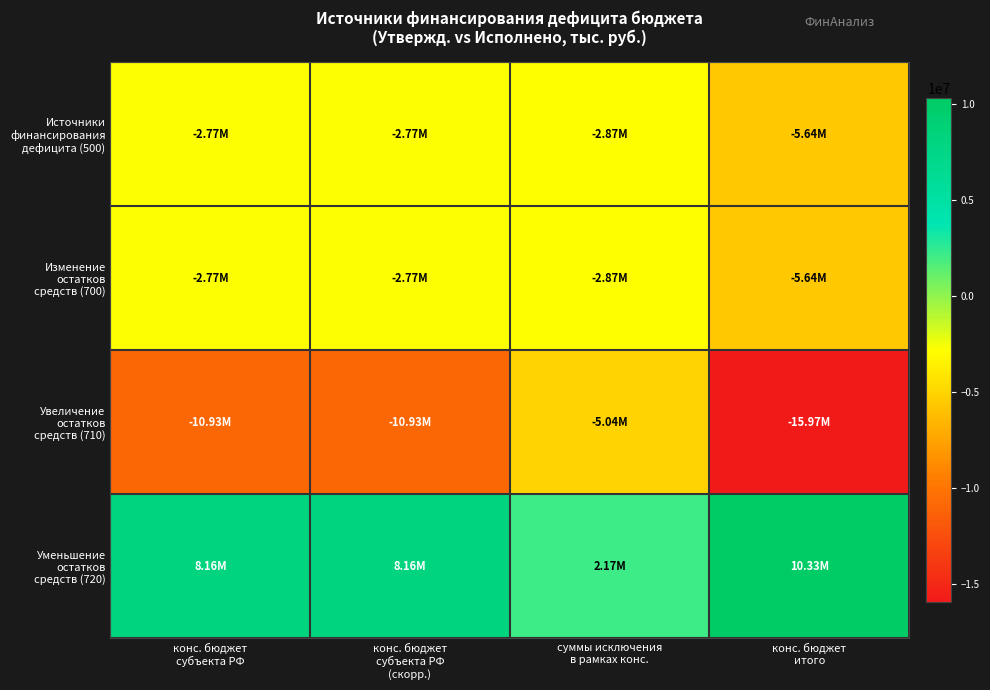

Which series has the largest range (max minus min)?

Увеличение остатков средств (710)